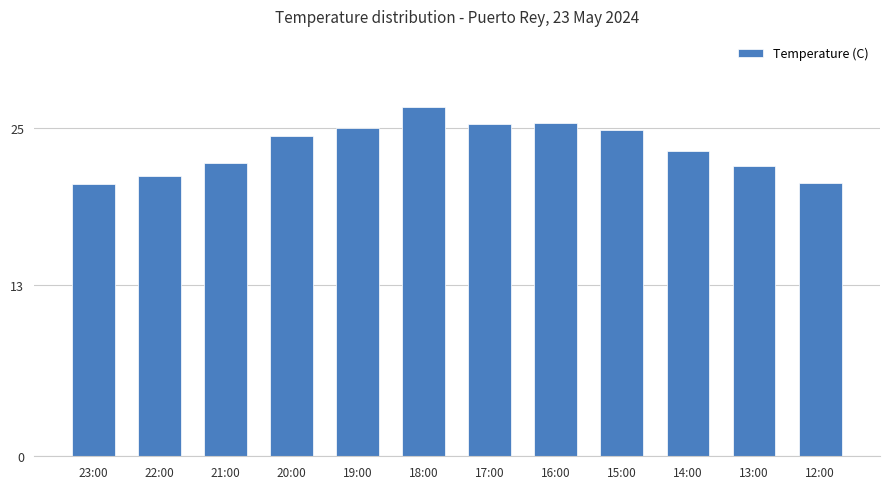

What is the label of the 7th bar from the right?

18:00